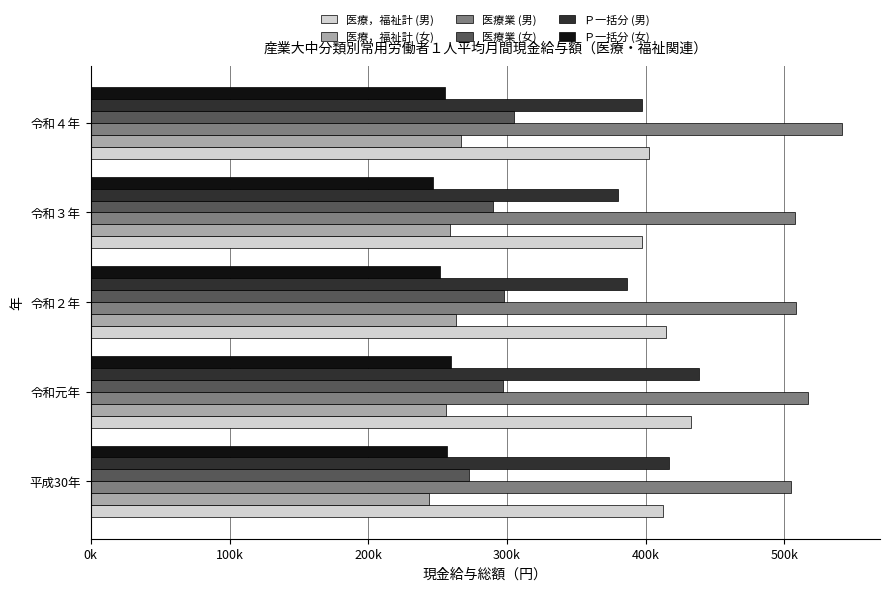

Which series has the widest spread of values?

Ｐ一括分 (男)